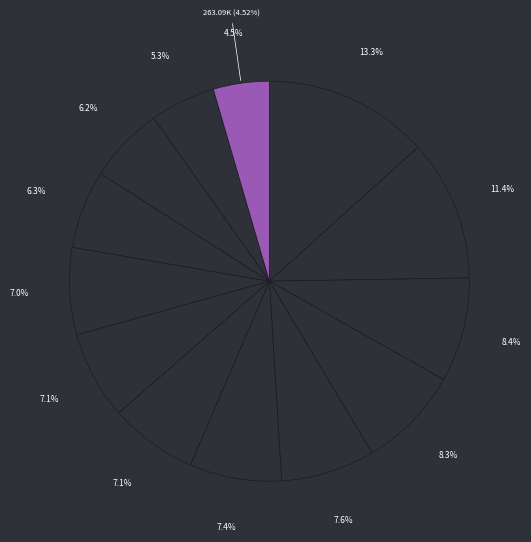

How many slices are in this pie chart?

13